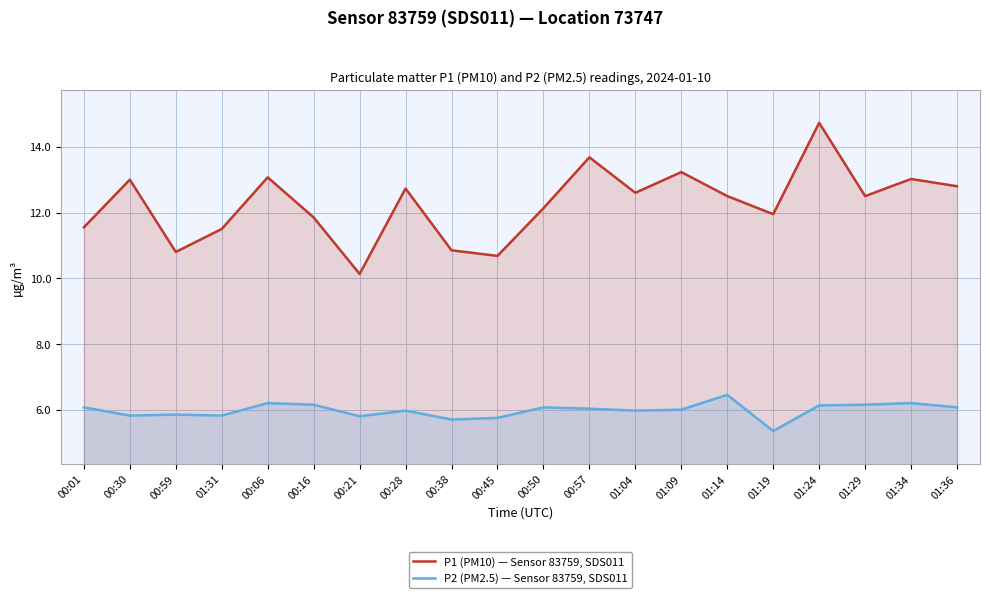

Where is the first local minimum for P1 (PM10) — Sensor 83759, SDS011?

00:59